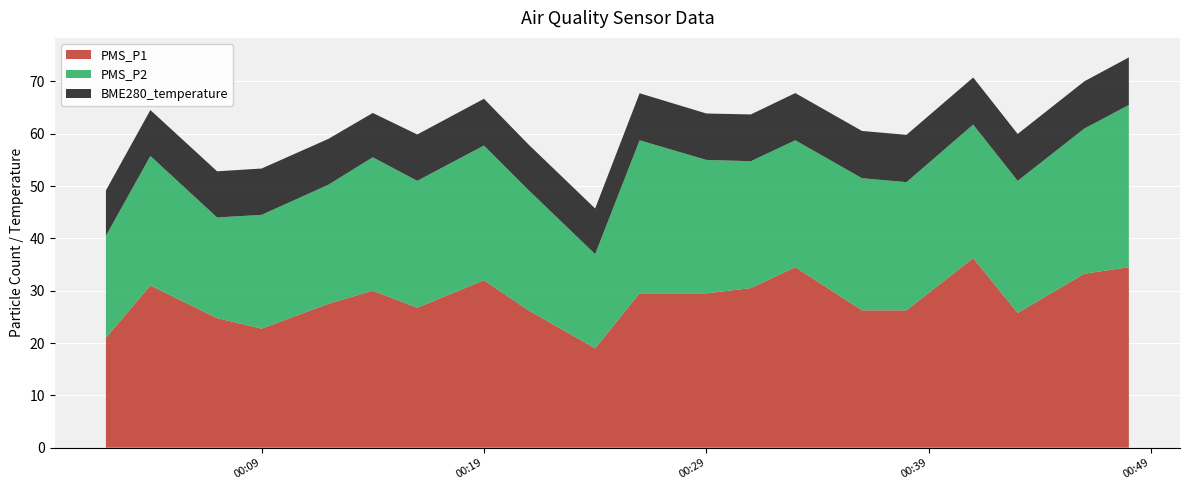

What is the minimum value for PMS_P1?

19.0